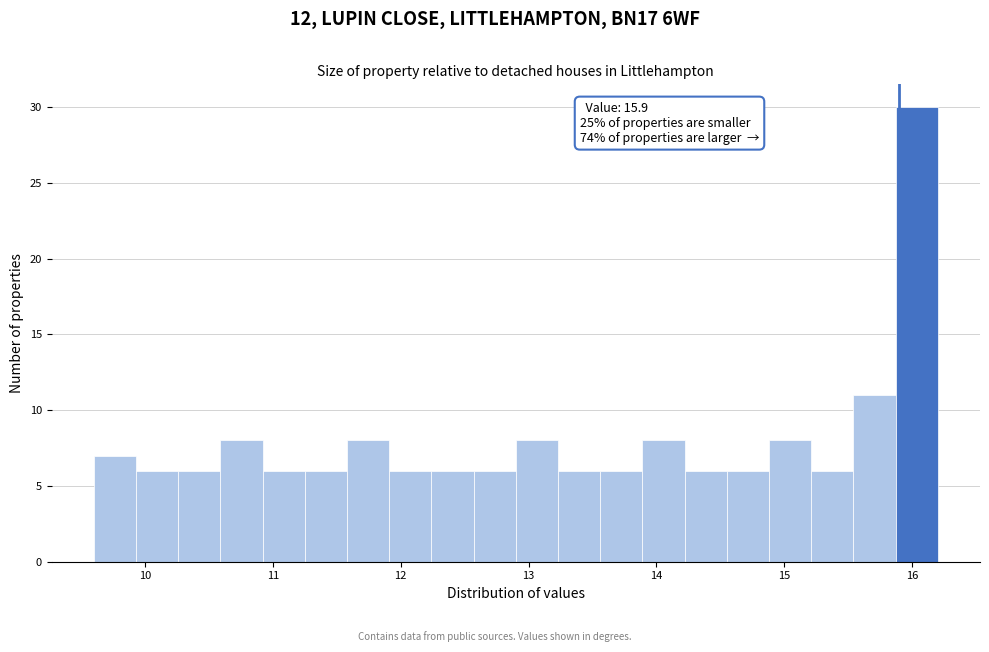

Around what value on the x-axis is the tallest bar? Give the approximate position of its centre, as read against the axis.

16.0